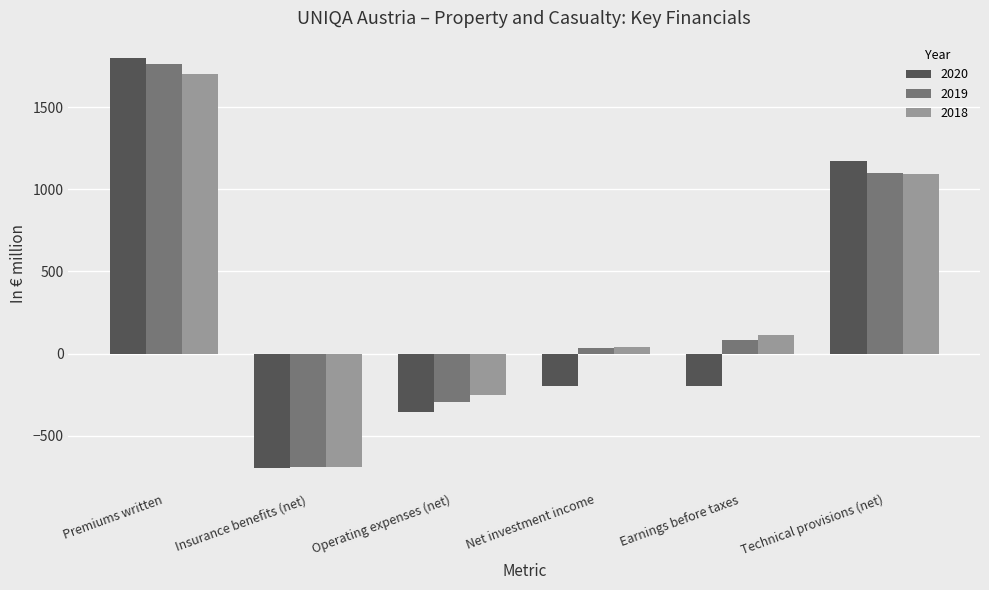

How many positive values does the 2018 series have?

4